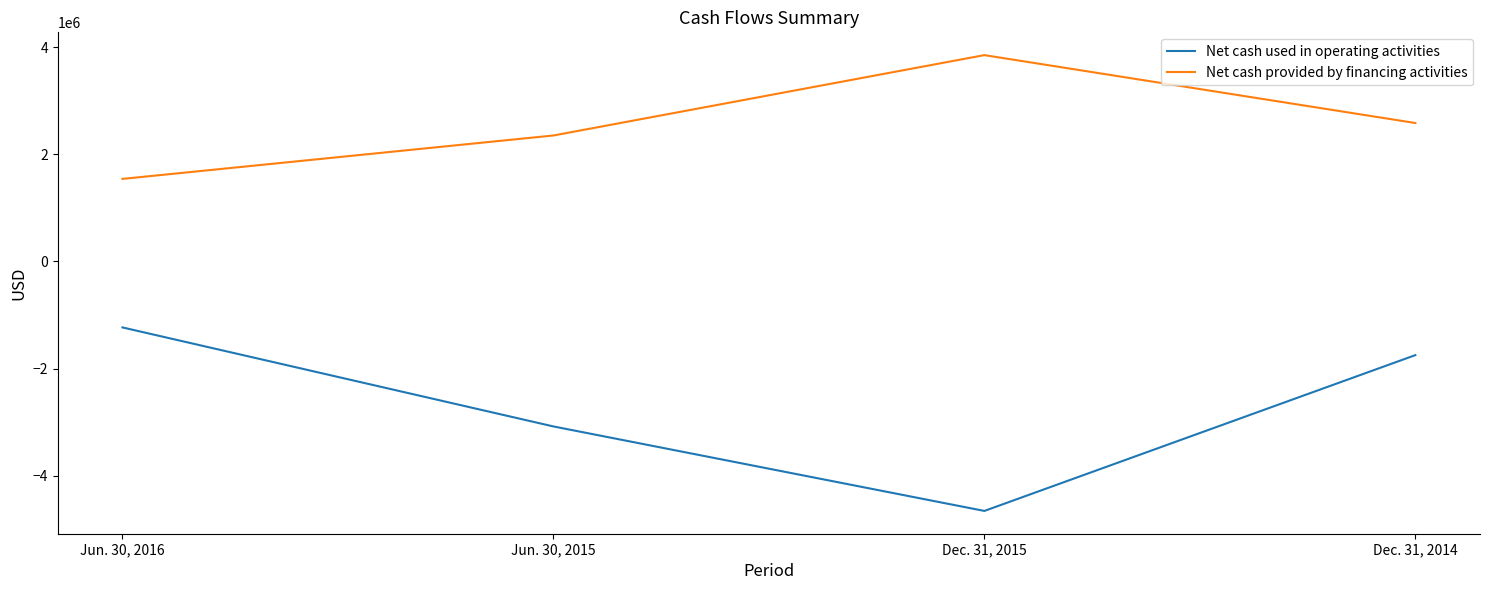

Rank the series by their average value, from highest to lowest.

Net cash provided by financing activities, Net cash used in operating activities